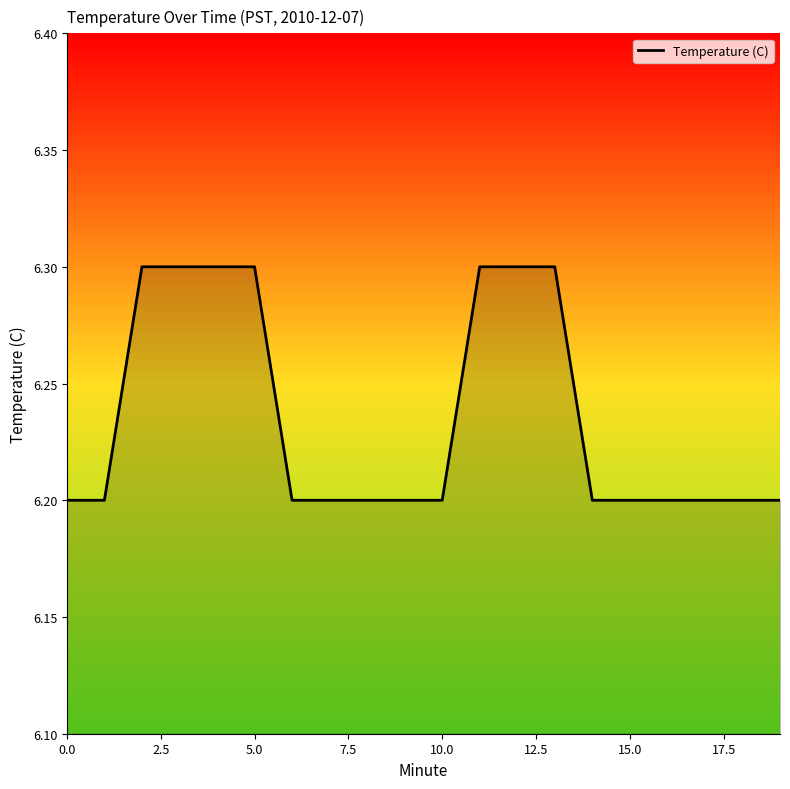

What is the greatest value displayed?

6.3